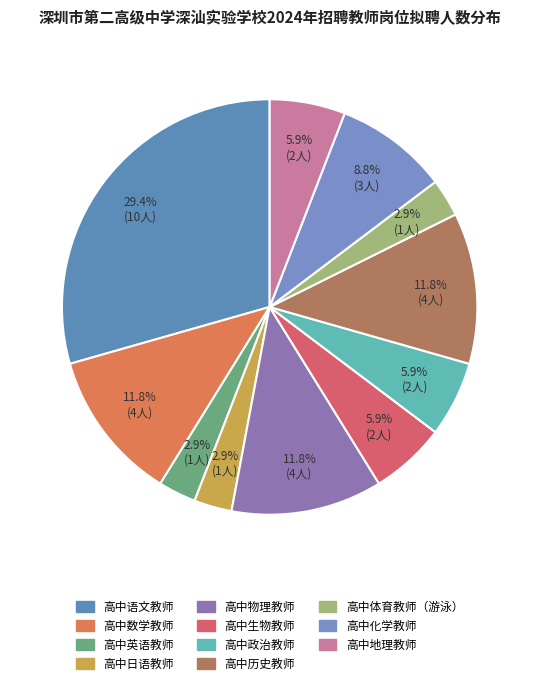

Rank the categories by value from highest to lowest.

高中语文教师, 高中数学教师, 高中物理教师, 高中历史教师, 高中化学教师, 高中生物教师, 高中政治教师, 高中地理教师, 高中英语教师, 高中日语教师, 高中体育教师（游泳）